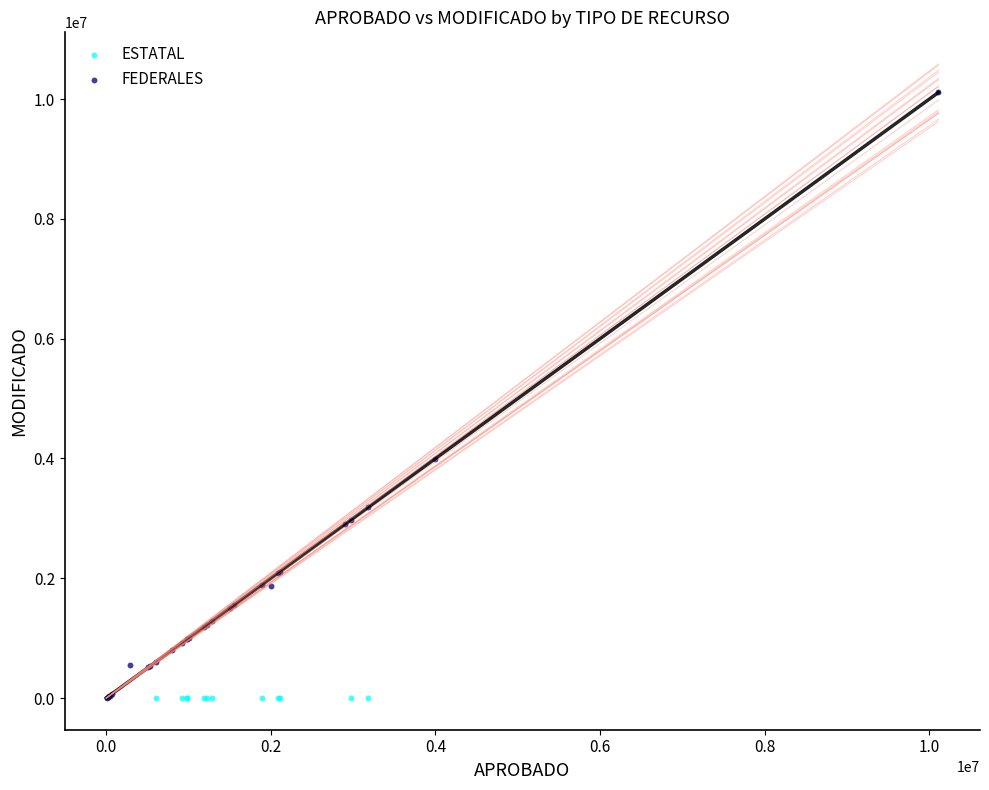

Which series contains the highest Y value?

FEDERALES